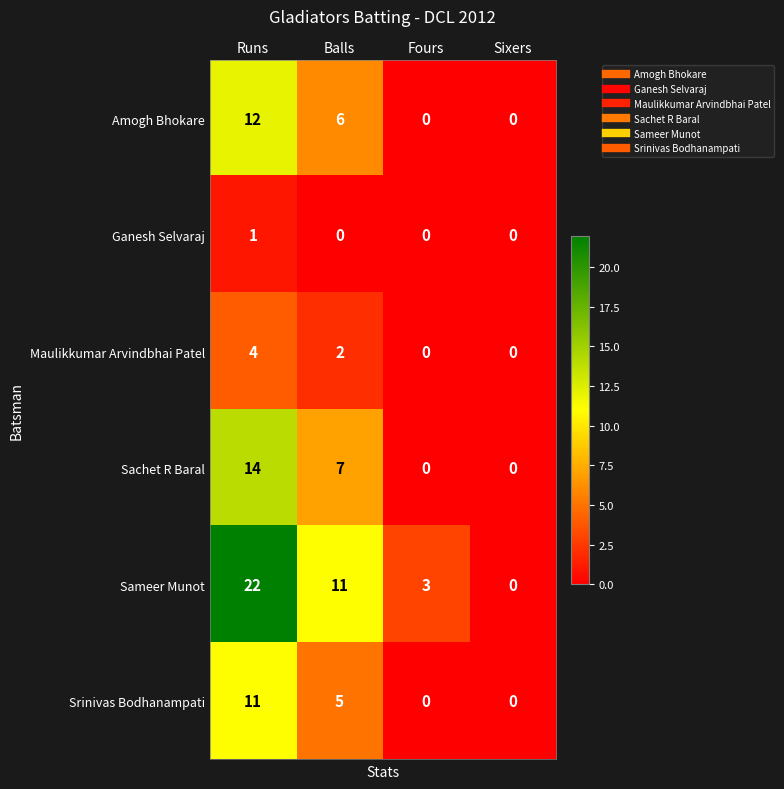

The value of Srinivas Bodhanampati at Balls is 5. True or false?

True